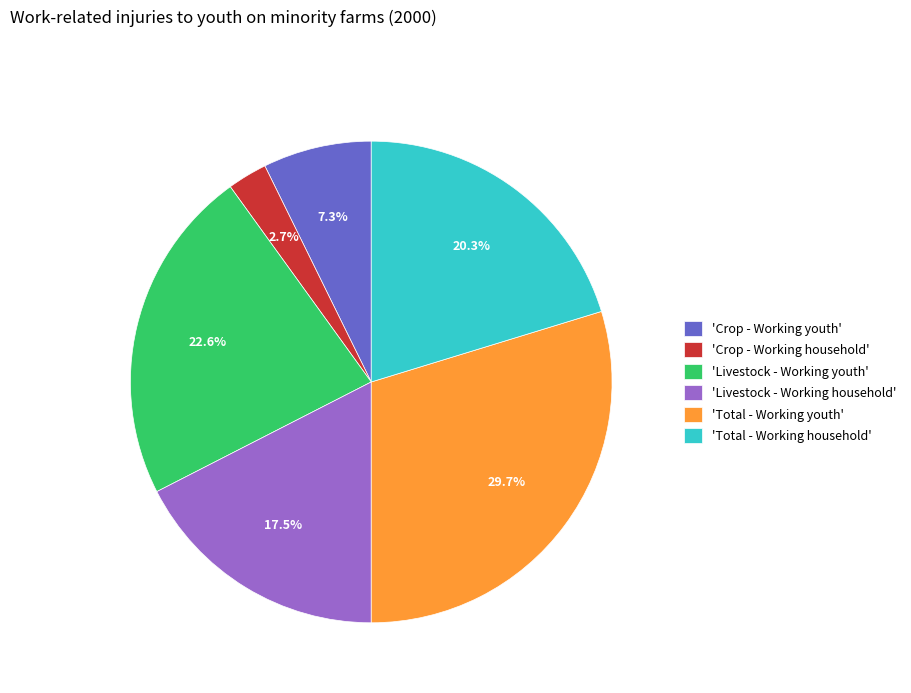

What percentage do 'Total - Working youth' and 'Livestock - Working household' together represent?

47.2%